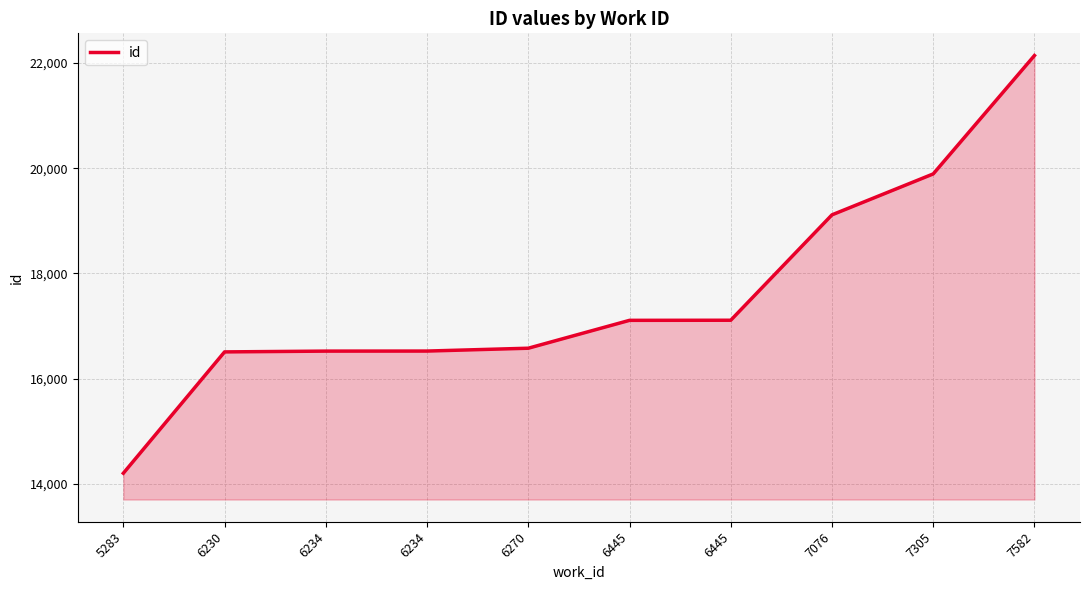

At which label does the data first exceed 17108?

6445